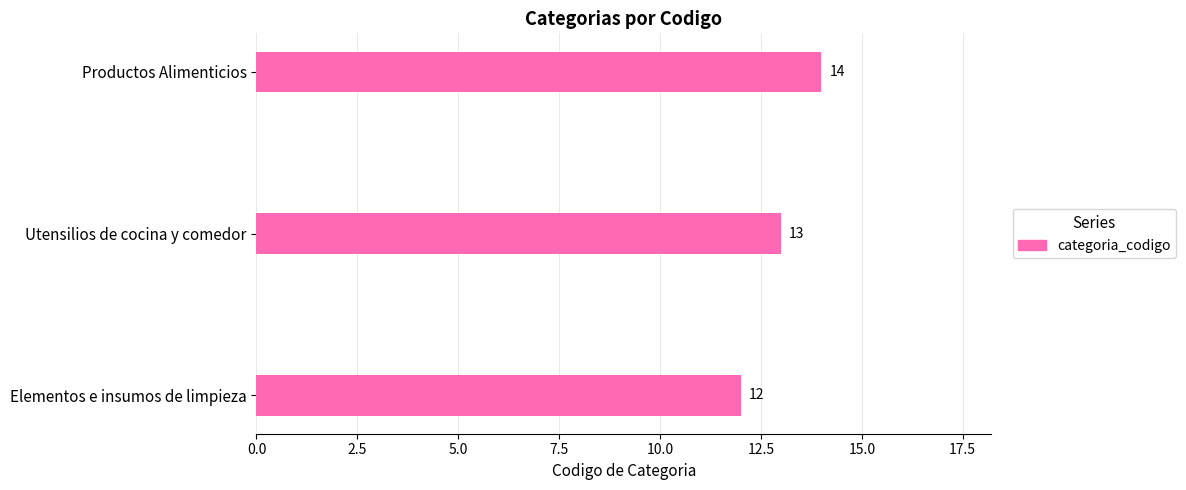

Count the values in the range 12 to 14.

3